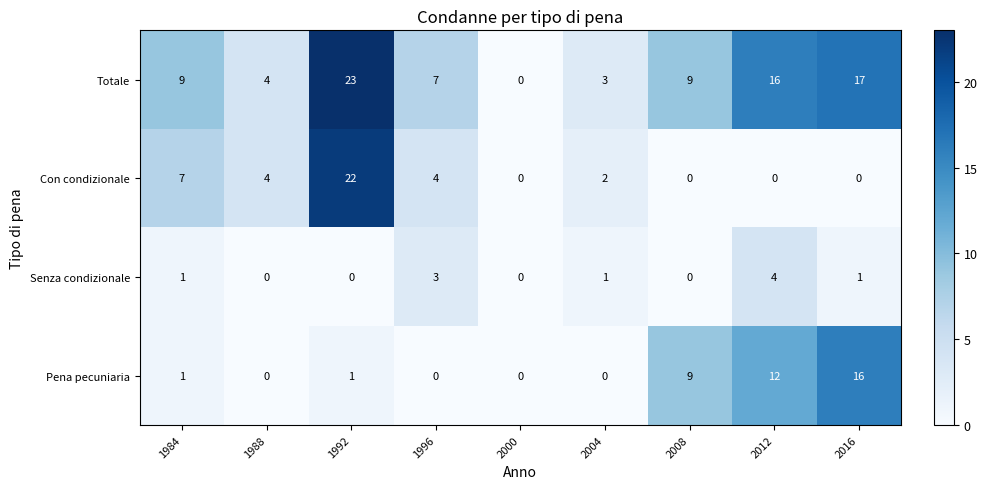

What is the total value across all series at 2016?

34